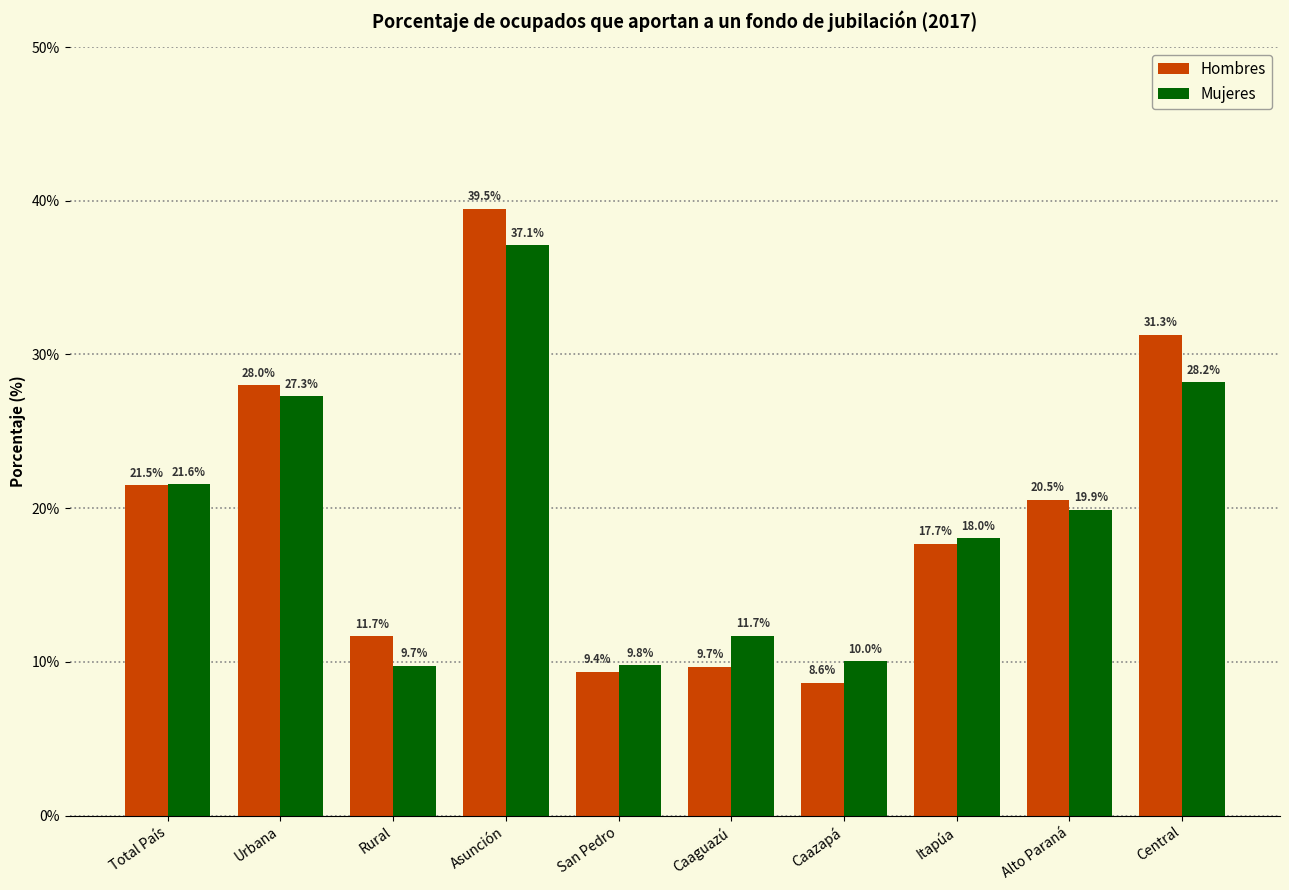

What is the sum of all Mujeres values?

193.3